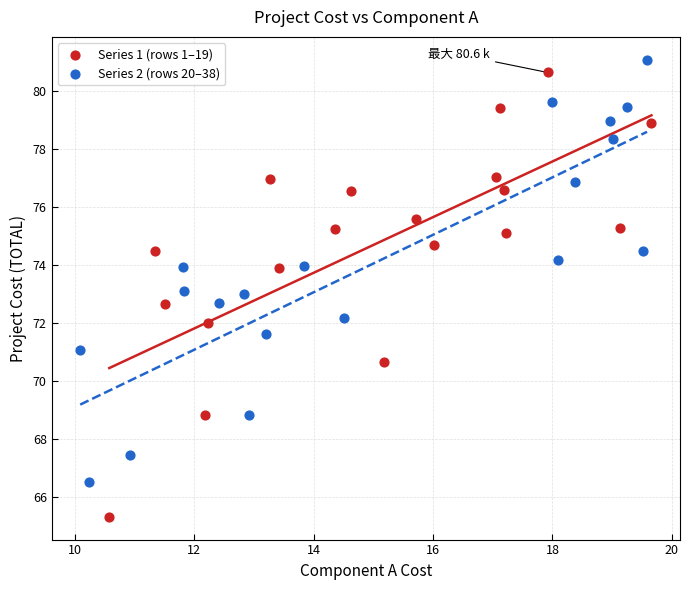

Which series contains the lowest Y value?

Series 1 (rows 1–19)